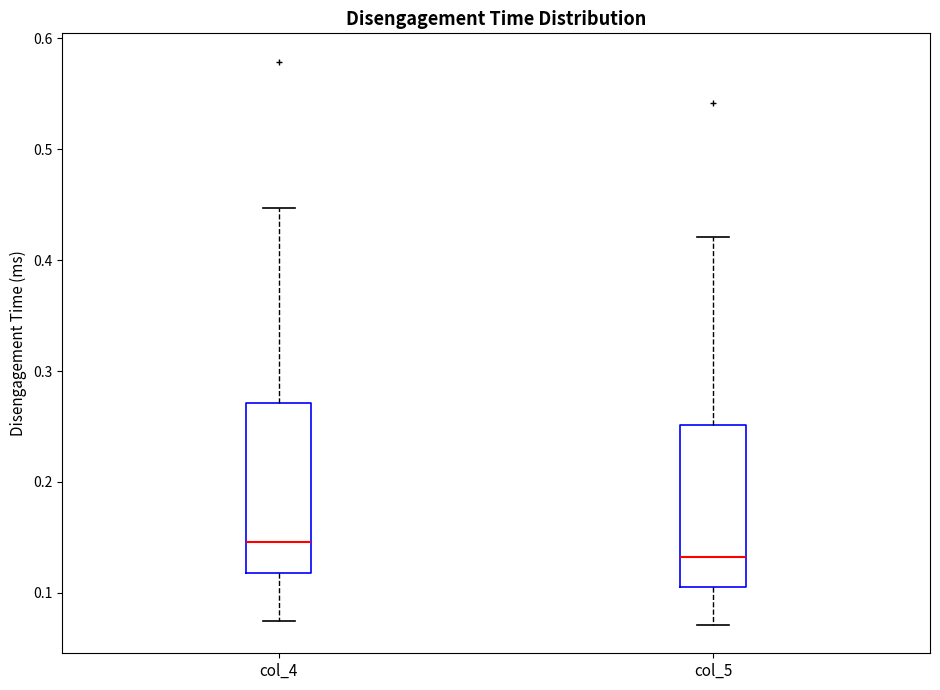

Reading left to right, read every box against the y-axis: the position of its median line, the range the box covers, and the ends of its whiskers. The values are not printed on the chart, so give them approximately, as read against the axis.

col_4: median 0.15, box 0.12 to 0.27, whiskers 0.07 to 0.45
col_5: median 0.13, box 0.10 to 0.25, whiskers 0.07 to 0.42